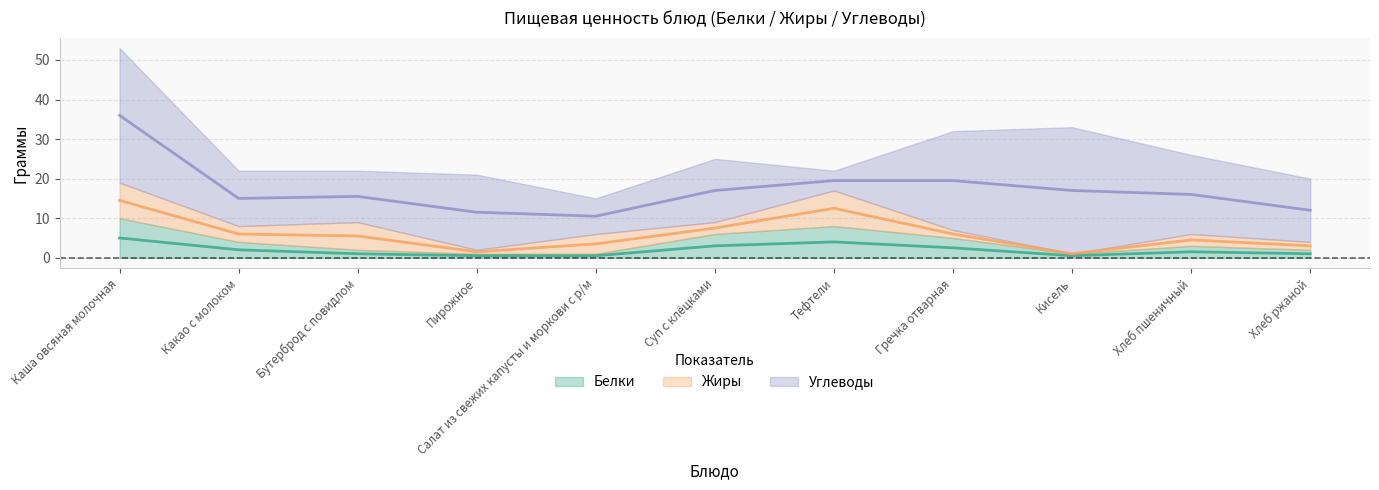

Which series has the largest total across all categories?

Углеводы